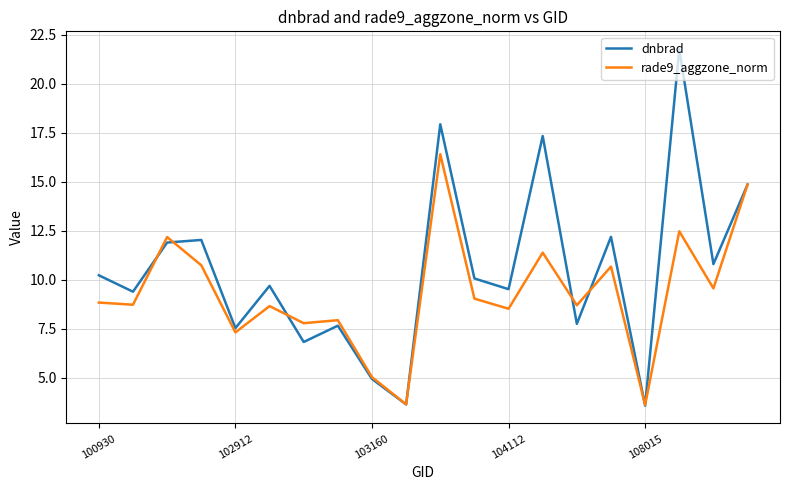

List the series in order of their peak value, highest first.

dnbrad, rade9_aggzone_norm